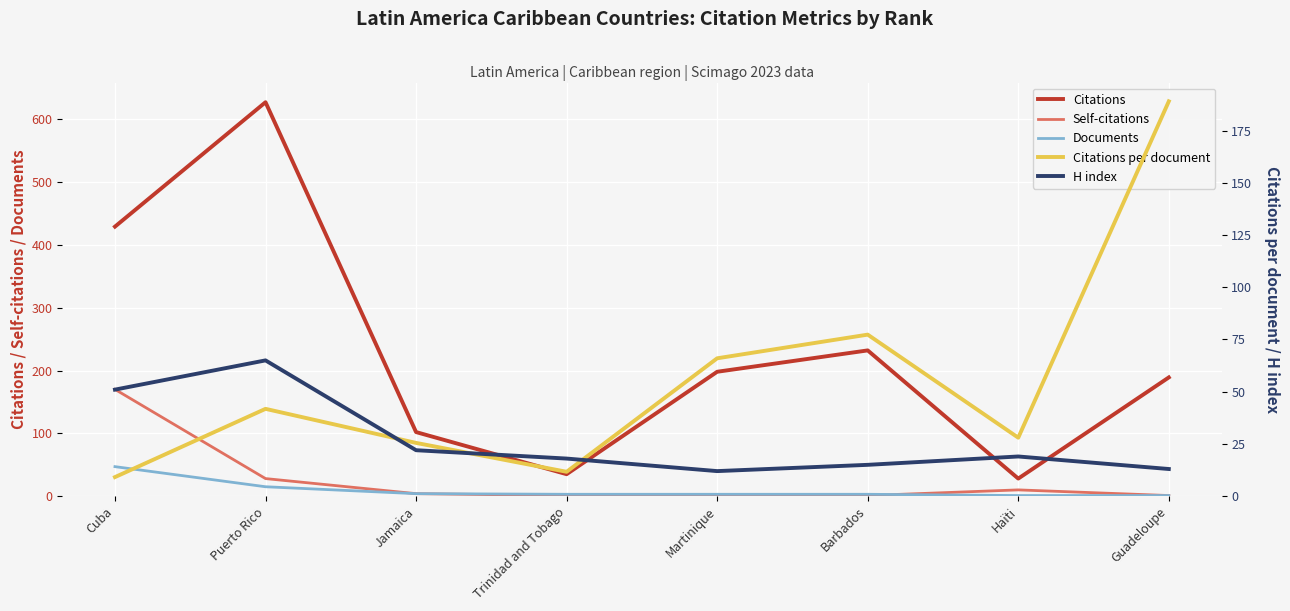

True or false: Documents and Self-citations cross at least once.

True